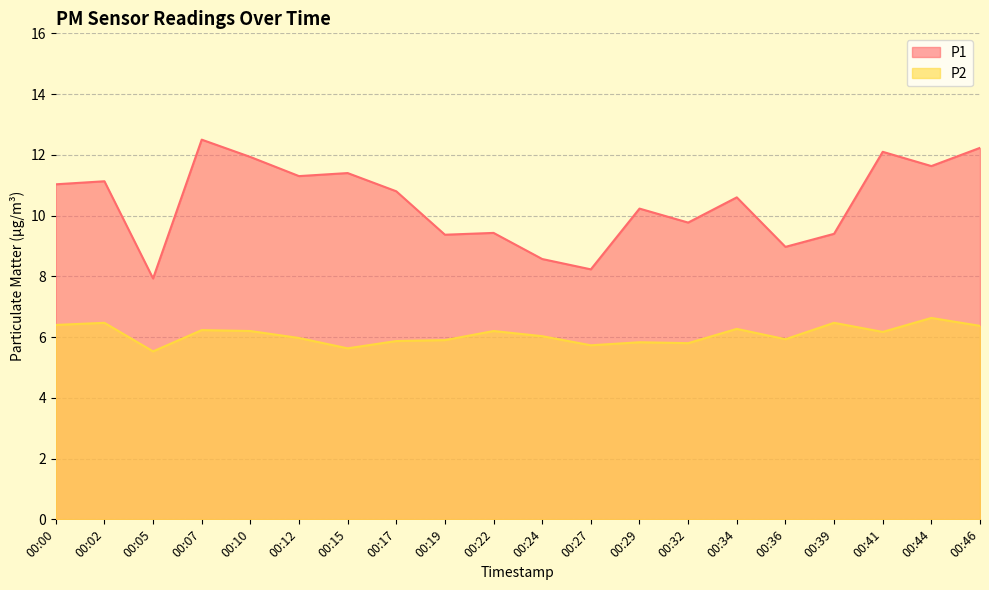

Reading left to right, what are all the values shown in this chart?

P1: 11.0	11.1	7.9	12.5	11.9	11.3	11.4	10.8	9.4	9.4	8.6	8.2	10.2	9.8	10.6	9.0	9.4	12.1	11.6	12.2
P2: 6.4	6.5	5.5	6.2	6.2	6.0	5.6	5.9	5.9	6.2	6.0	5.7	5.8	5.8	6.3	5.9	6.5	6.2	6.6	6.4